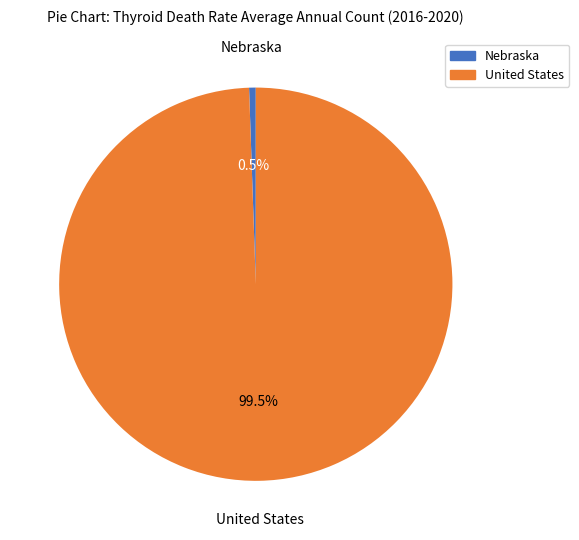

How many segments does this pie chart have?

2